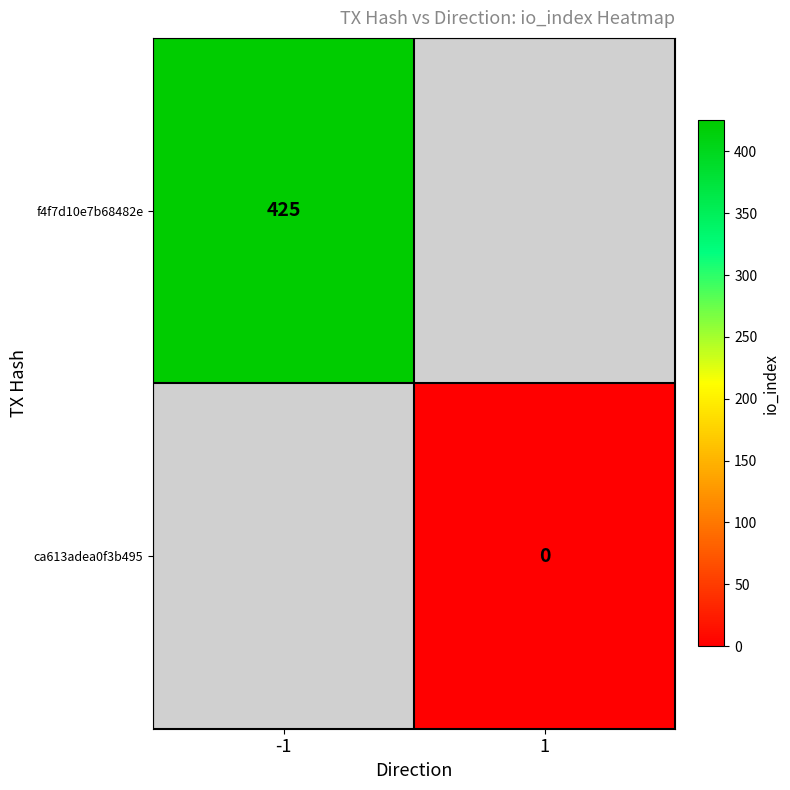

True or false: f4f7d10e7b68482e has a value of 425 at -1.

True